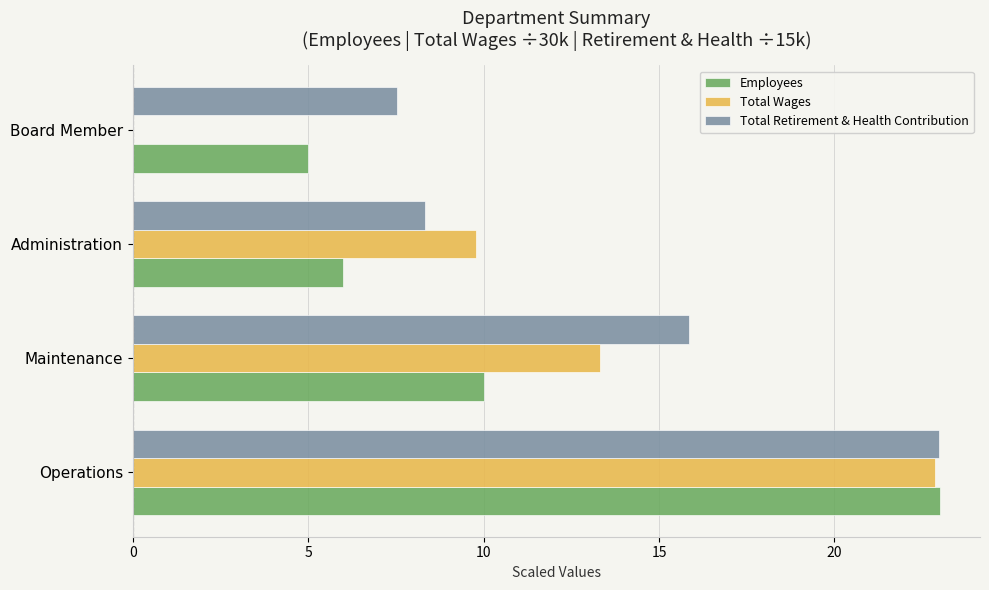

Is it true that Employees equals 6.0 at Administration?

True